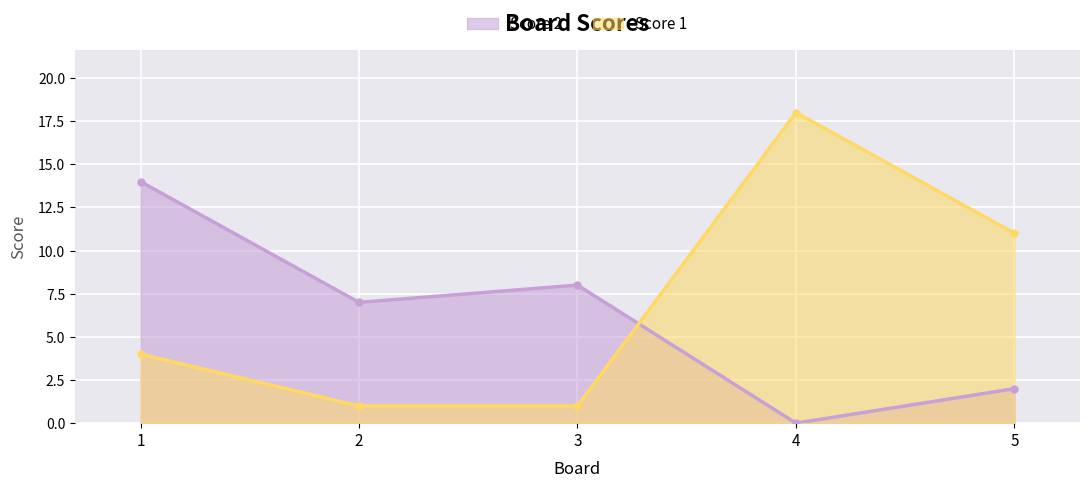

Is it true that Score 2 equals 8 at 3?

True